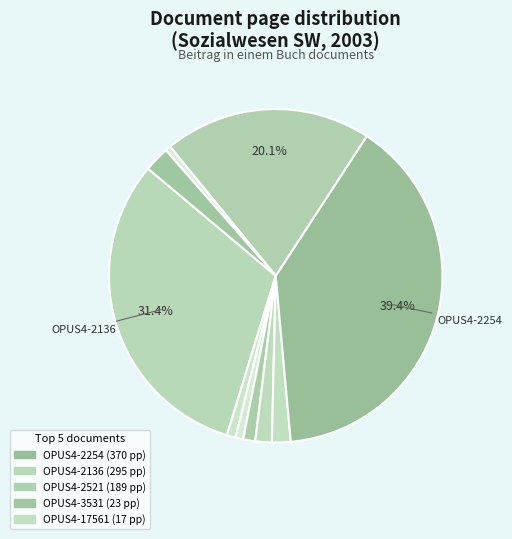

Rank the categories by value from lowest to highest.

OPUS4-2213, OPUS4-5774, OPUS4-2170, OPUS4-7756, OPUS4-2150, OPUS4-17561, OPUS4-3531, OPUS4-2521, OPUS4-2136, OPUS4-2254